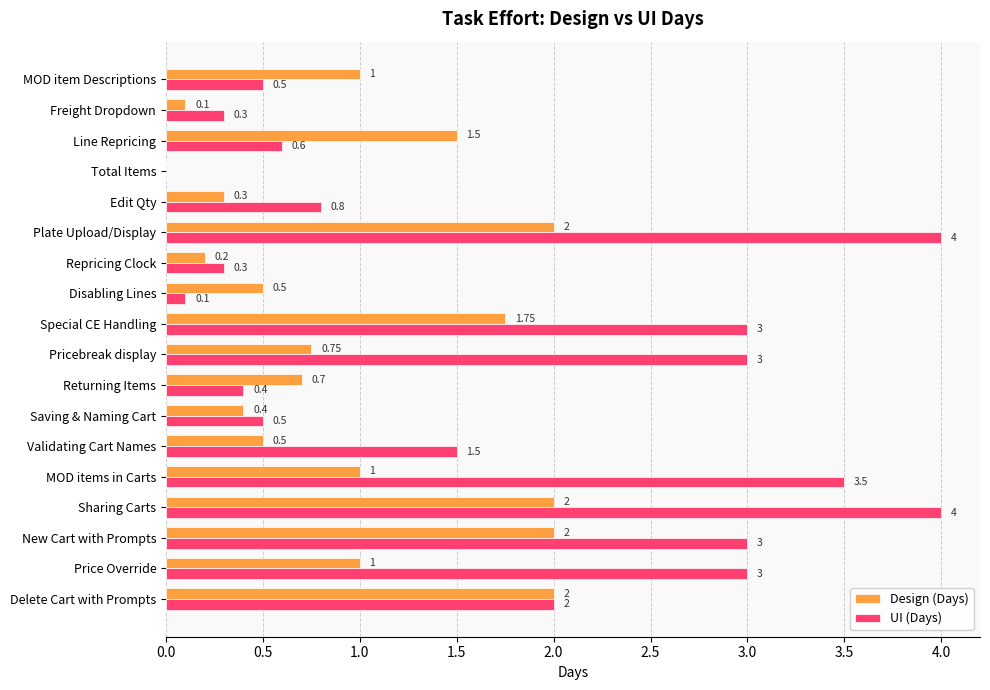

How many positive values does the Design (Days) series have?

17